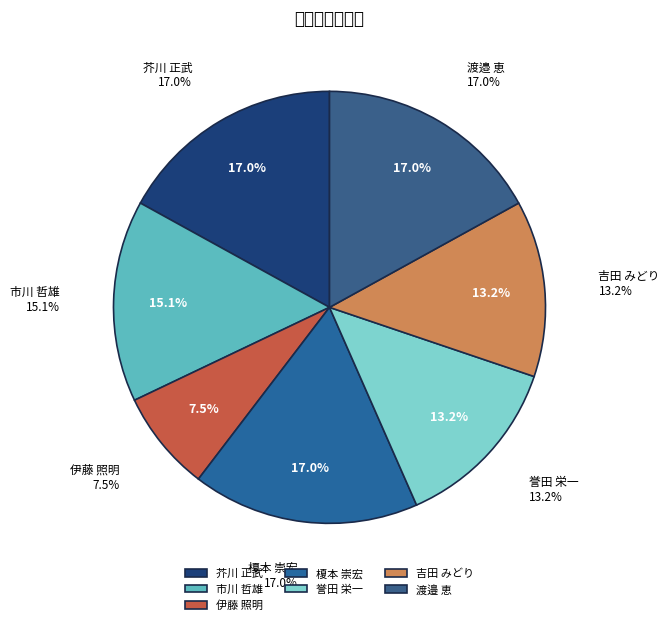

True or false: 吉田 みどり accounts for 22% of the total.

False